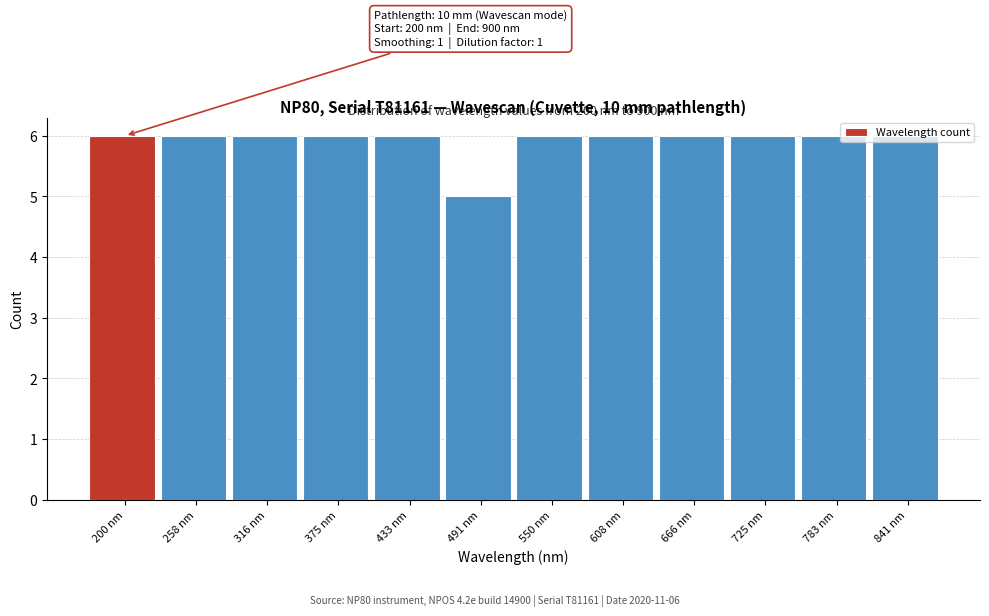

Which category has the lowest value across all series?

491 nm